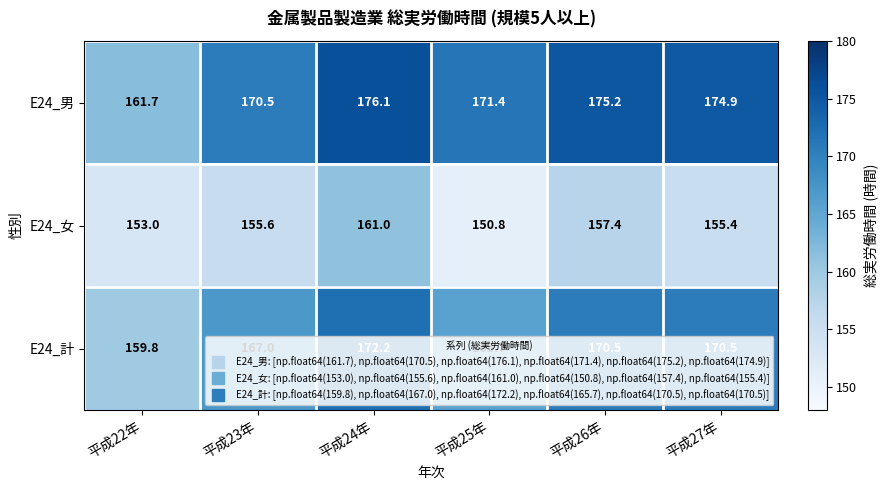

Is it true that E24_女 equals 244.5 at 平成23年?

False